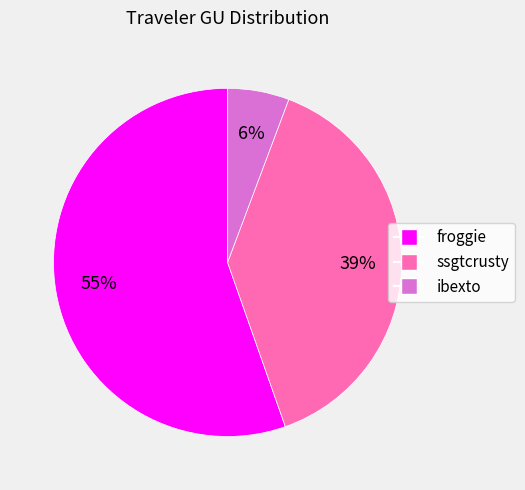

Which category accounts for the majority?

froggie